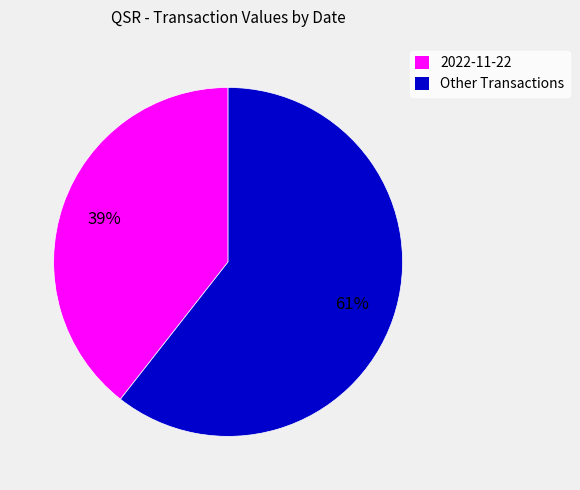

Is there a majority slice in this chart?

Yes